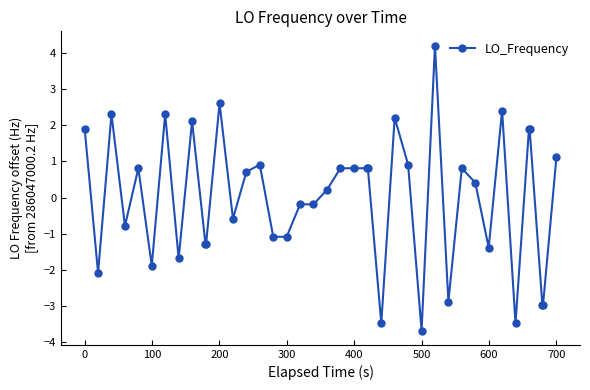

What is the greatest value displayed?

4.2